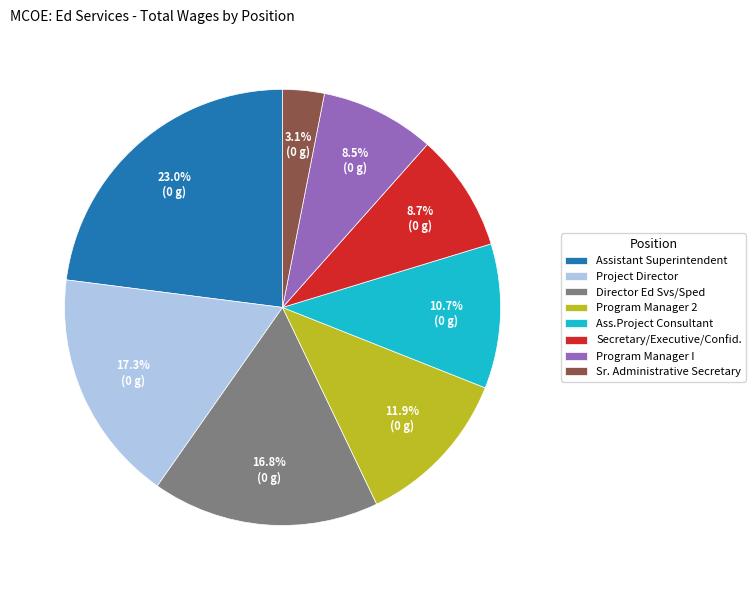

Which slice is the largest?

Assistant Superintendent